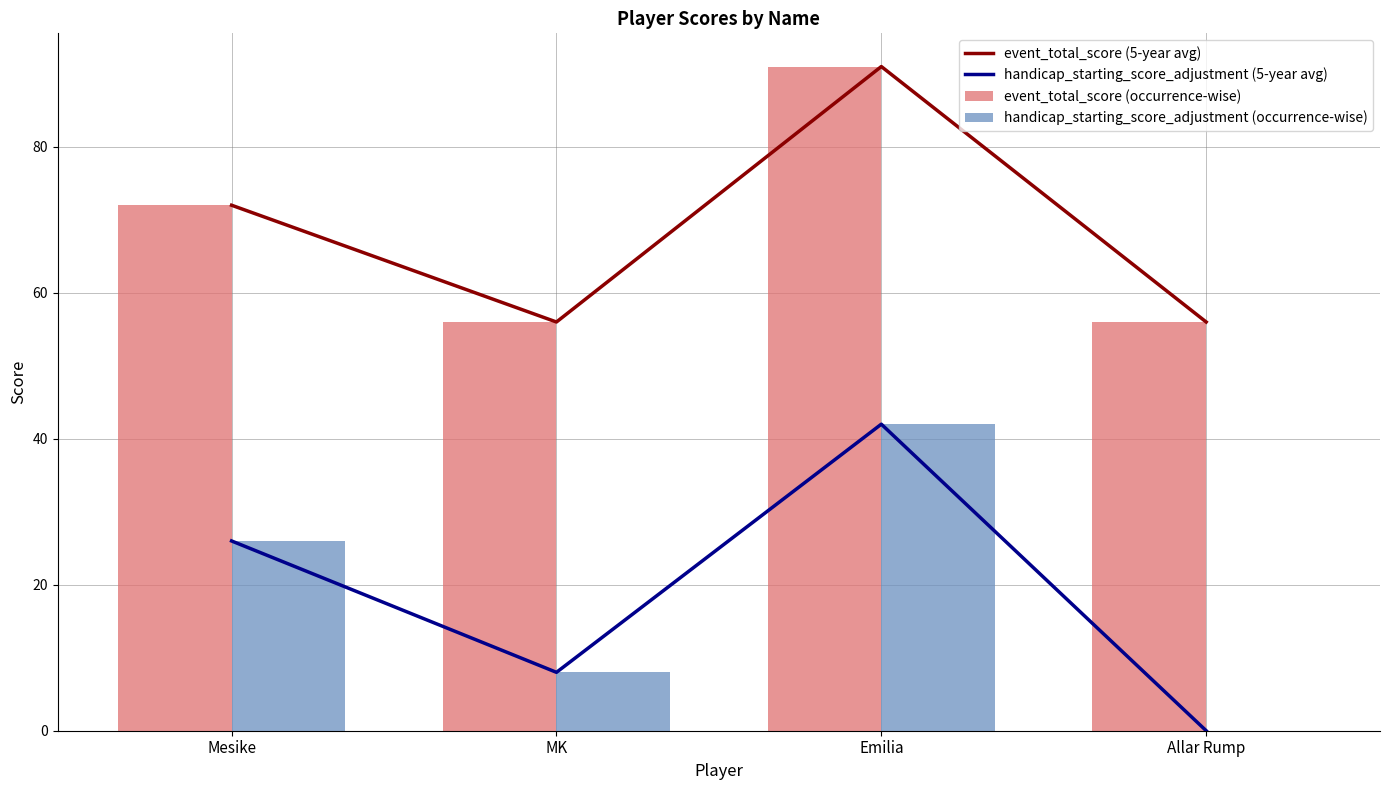

What is the difference between the highest and lowest values at Mesike?

46